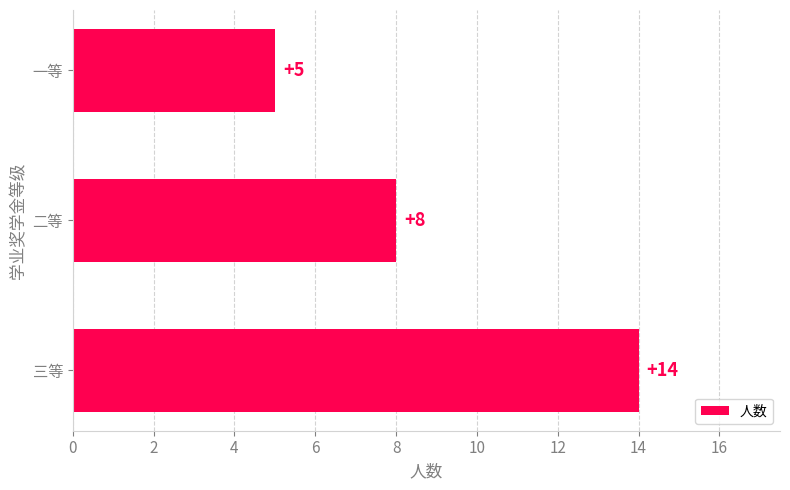

What is the average value?

9